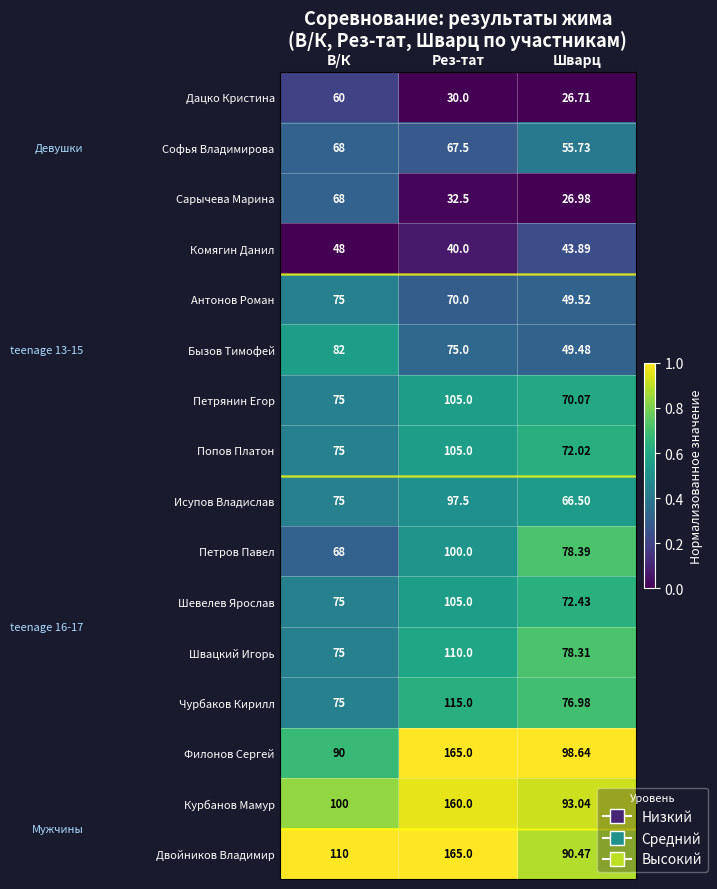

At which category is the sum across all series the highest?

Рез-тат